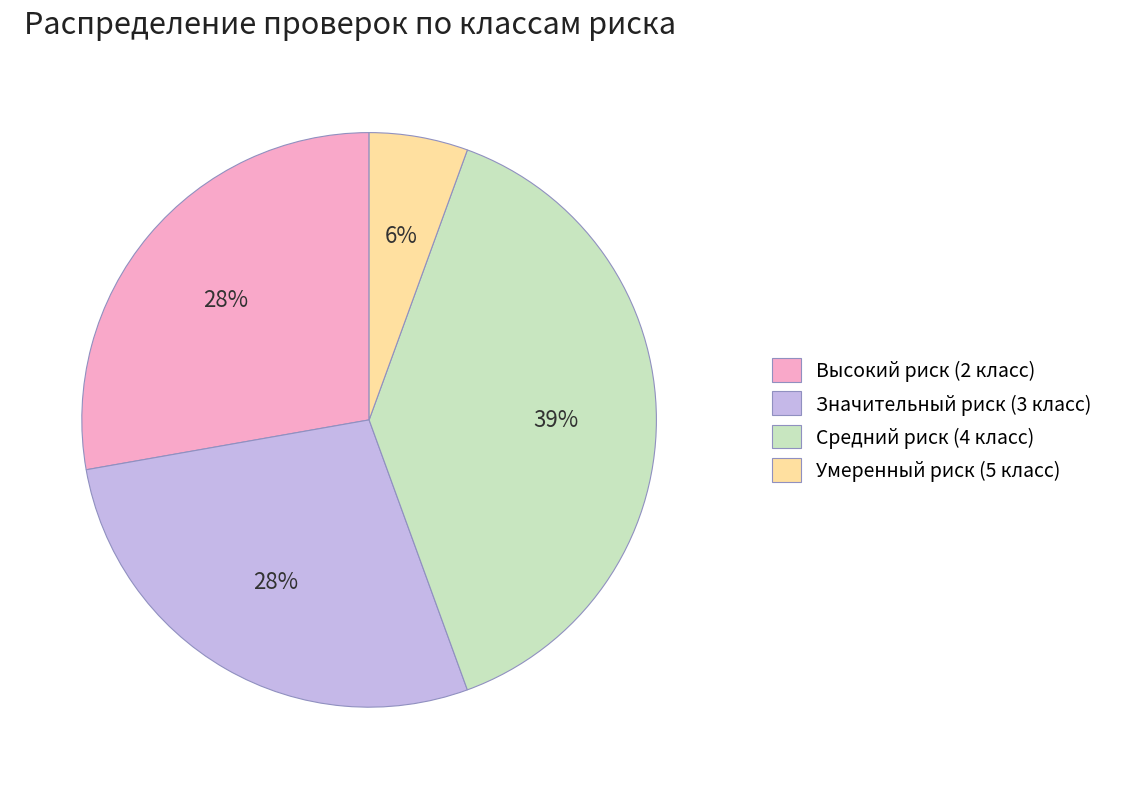

Which category has the biggest portion of the pie?

Средний риск (4 класс)